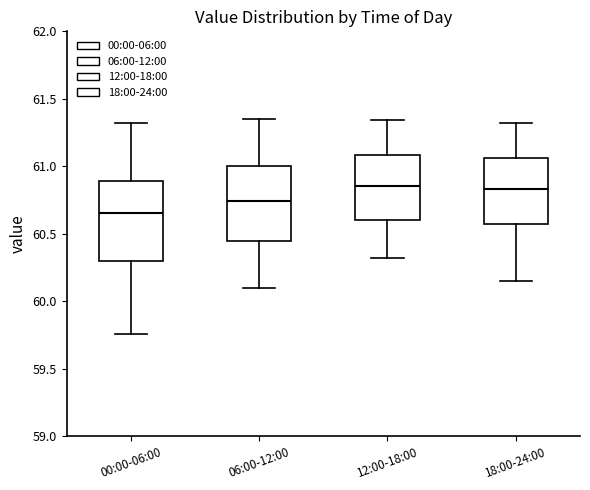

Which box has the lowest median line?

00:00-06:00